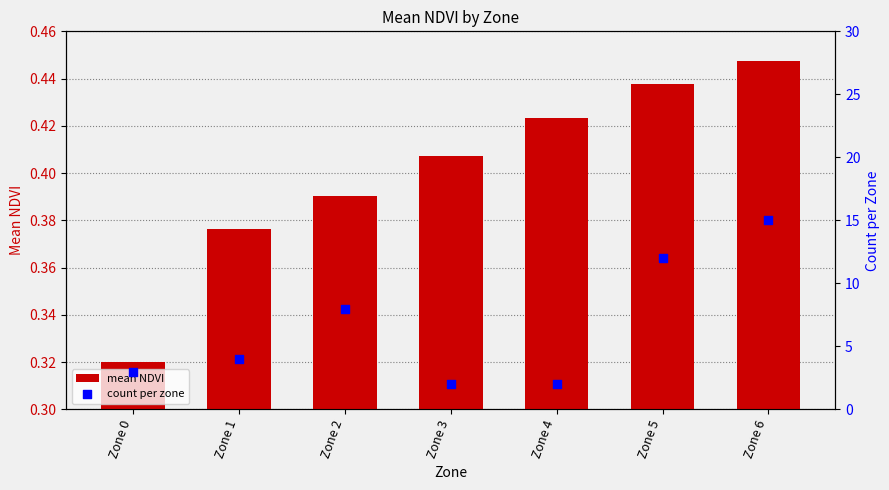

What are all the series names shown in the legend?

mean NDVI, count per zone